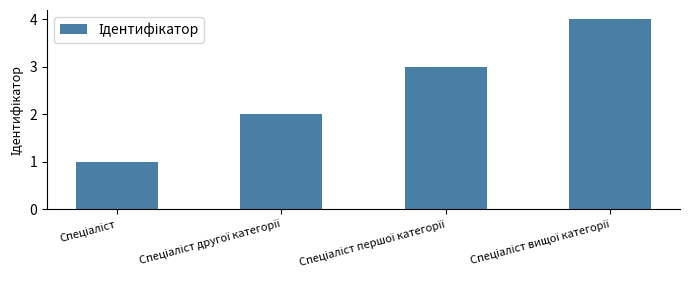

What is the maximum value shown in the chart?

4